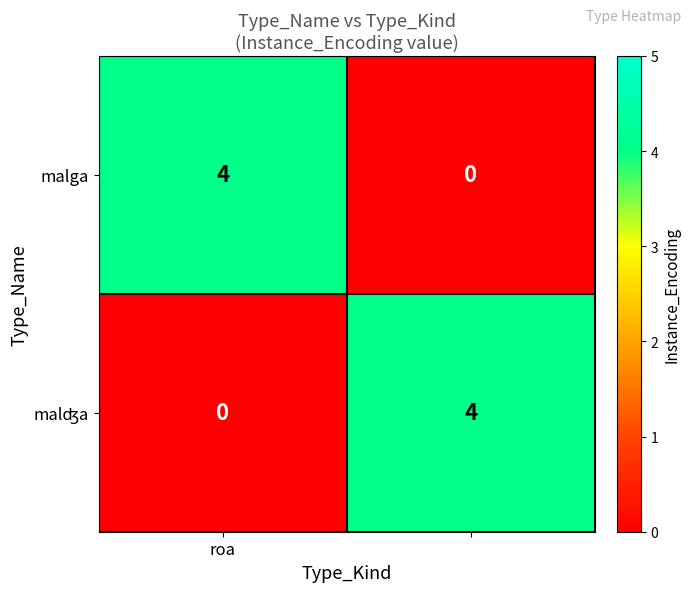

What is the highest value of the malga series?

4